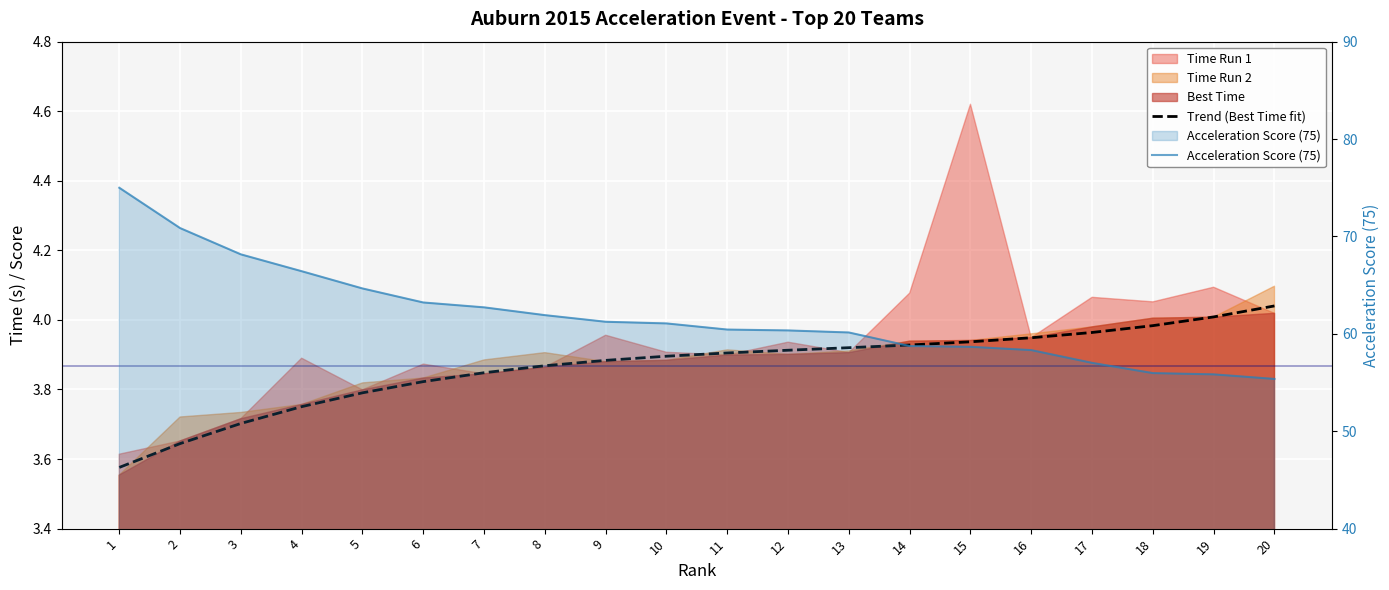

Reading right to left, what are all the values shown in this chart?

Trend (Best Time fit): 4.0	4.0	4.0	4.0	3.9	3.9	3.9	3.9	3.9	3.9	3.9	3.9	3.9	3.8	3.8	3.8	3.8	3.7	3.6	3.6
Acceleration Score (75): 55.4	55.8	56.0	57.0	58.3	58.7	58.8	60.1	60.4	60.4	61.1	61.2	61.9	62.7	63.2	64.7	66.4	68.2	70.9	75.0